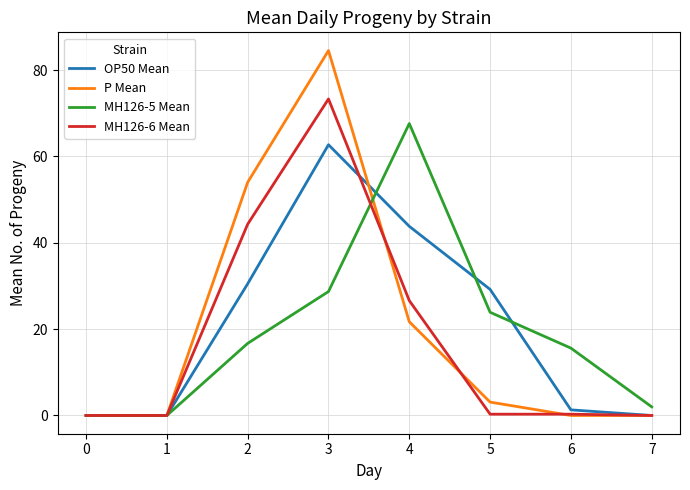

Is this an area chart (filled region under the line)?

No